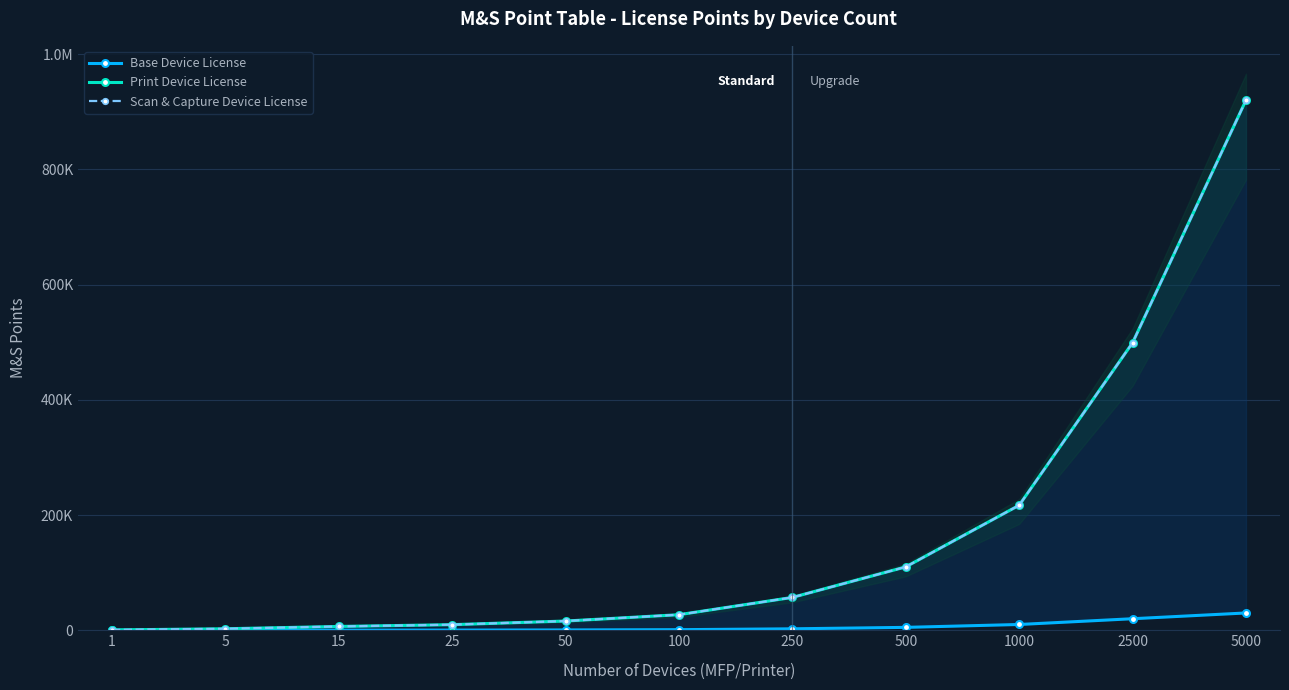

Between 15 and 5, which is larger?

15